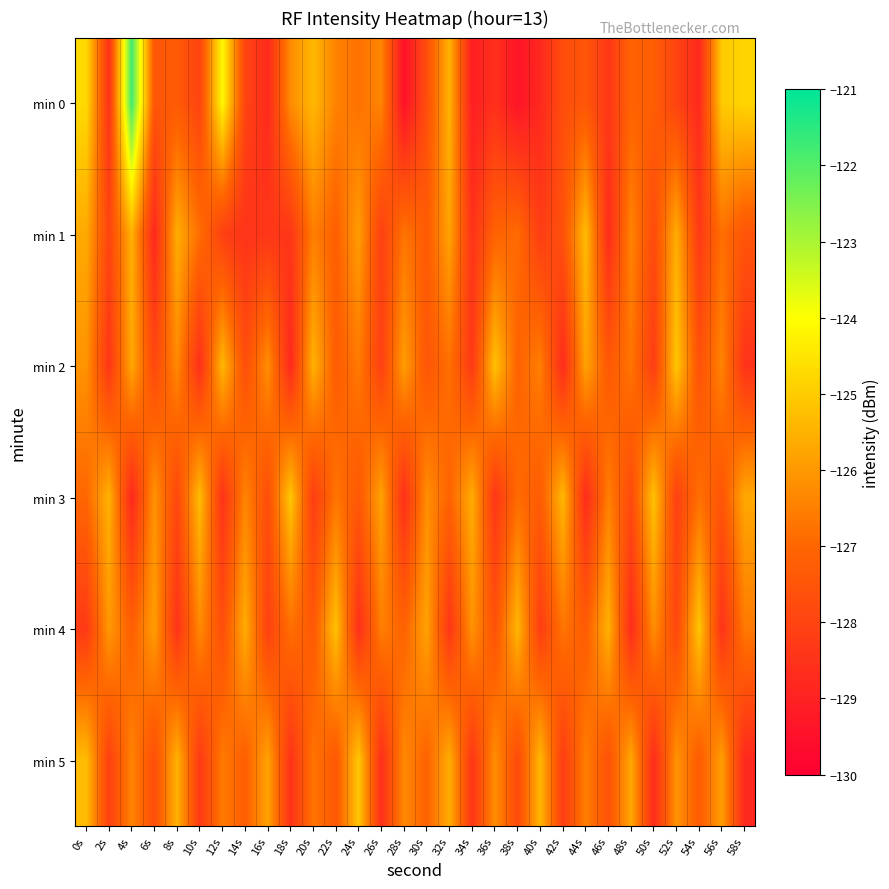

Which label corresponds to the smallest value in the chart?

28s